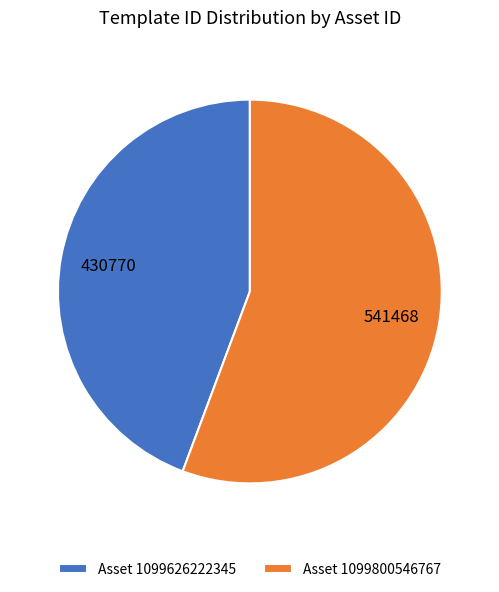

Which has a higher value, Asset 1099800546767 or Asset 1099626222345?

Asset 1099800546767